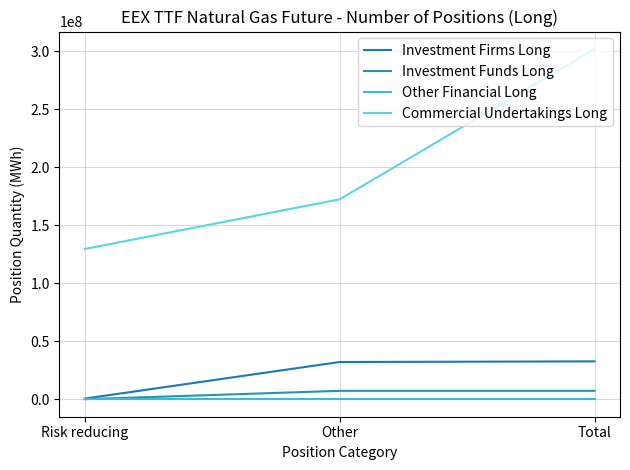

Between Risk reducing and Other, which series saw the biggest shift?

Commercial Undertakings Long